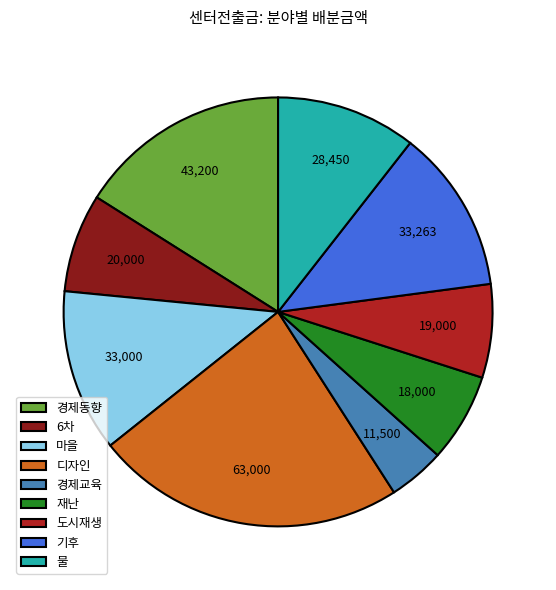

What is the largest slice in the pie chart?

디자인